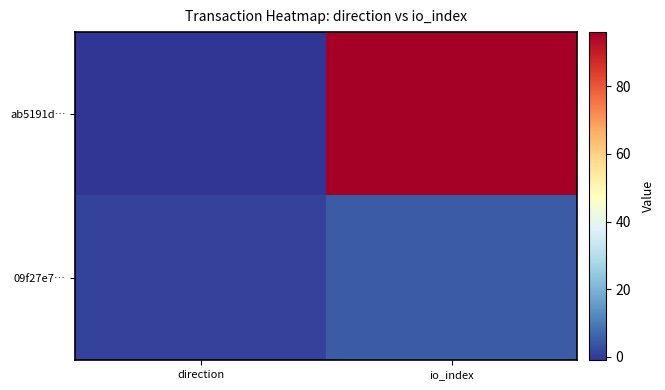

Between direction and io_index, which is larger?

io_index